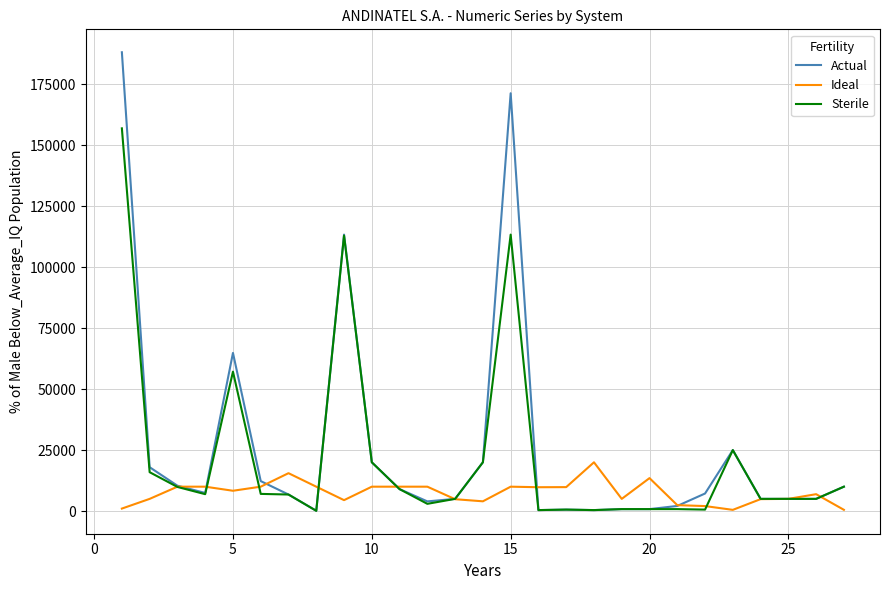

What is the highest value of the Ideal series?

20000